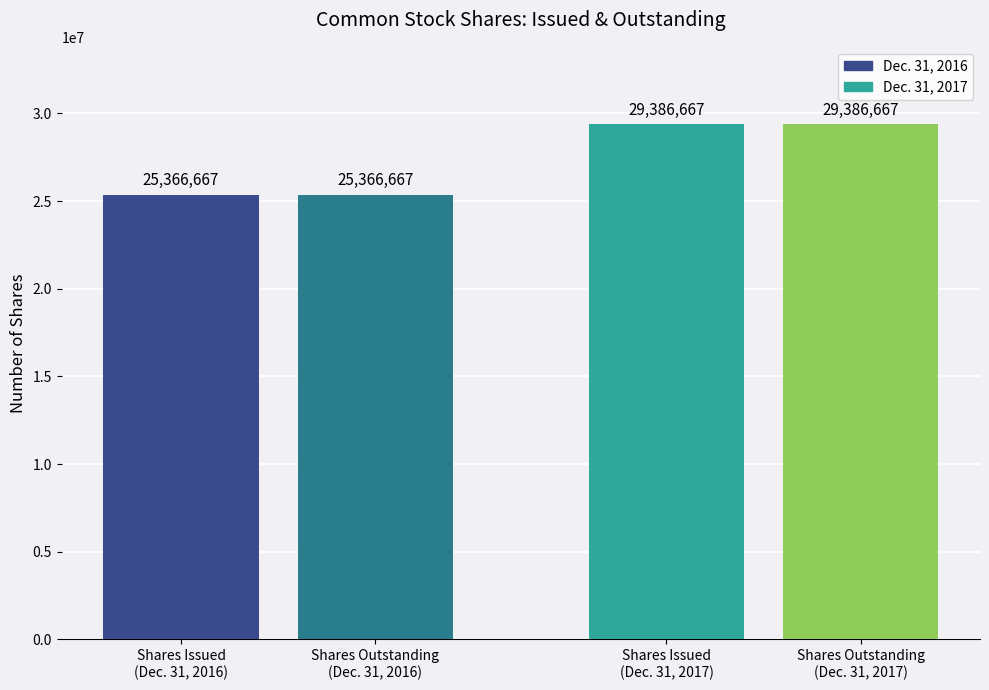

What is the maximum value shown in the chart?

29386667